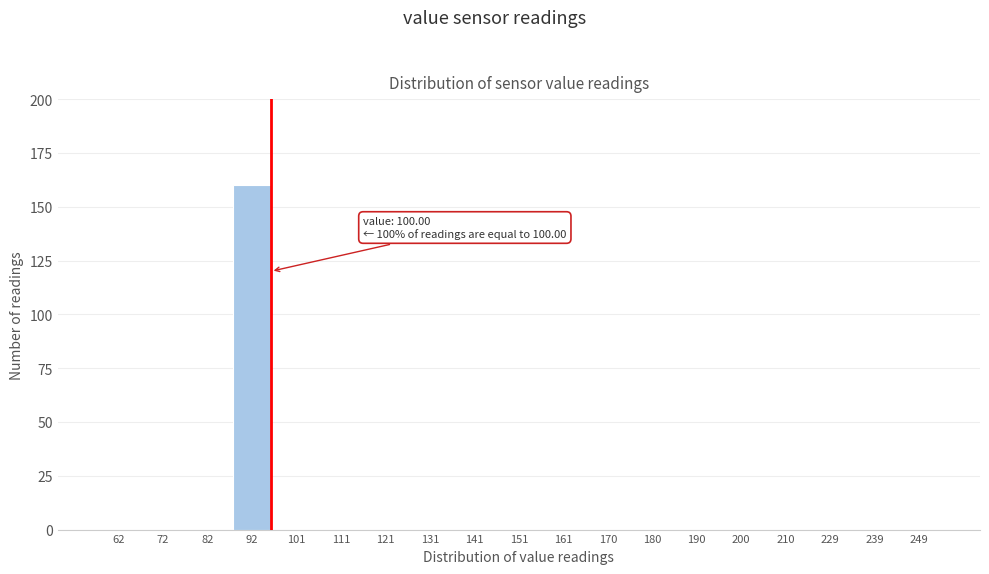

Reading right to left, transcribe all the data shown in this chart.

249=0	239=0	229=0	210=0	200=0	190=0	180=0	170=0	161=0	151=0	141=0	131=0	121=0	111=0	101=0	92=160	82=0	72=0	62=0